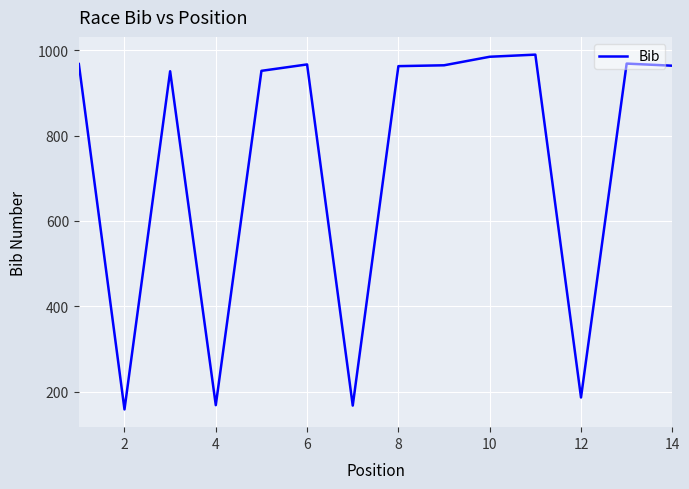

What is the greatest value displayed?

990